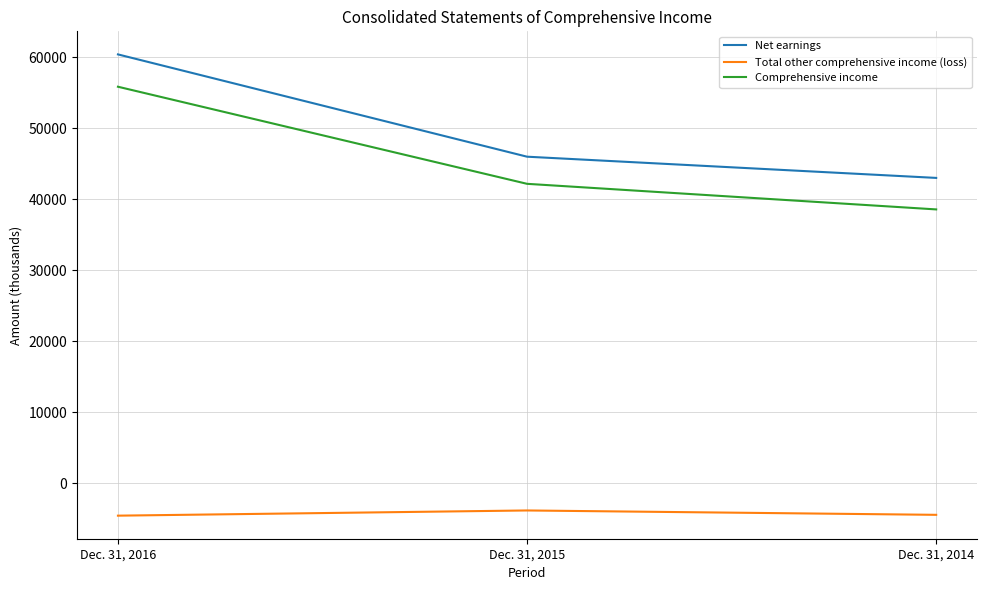

Which series has the largest total across all categories?

Net earnings